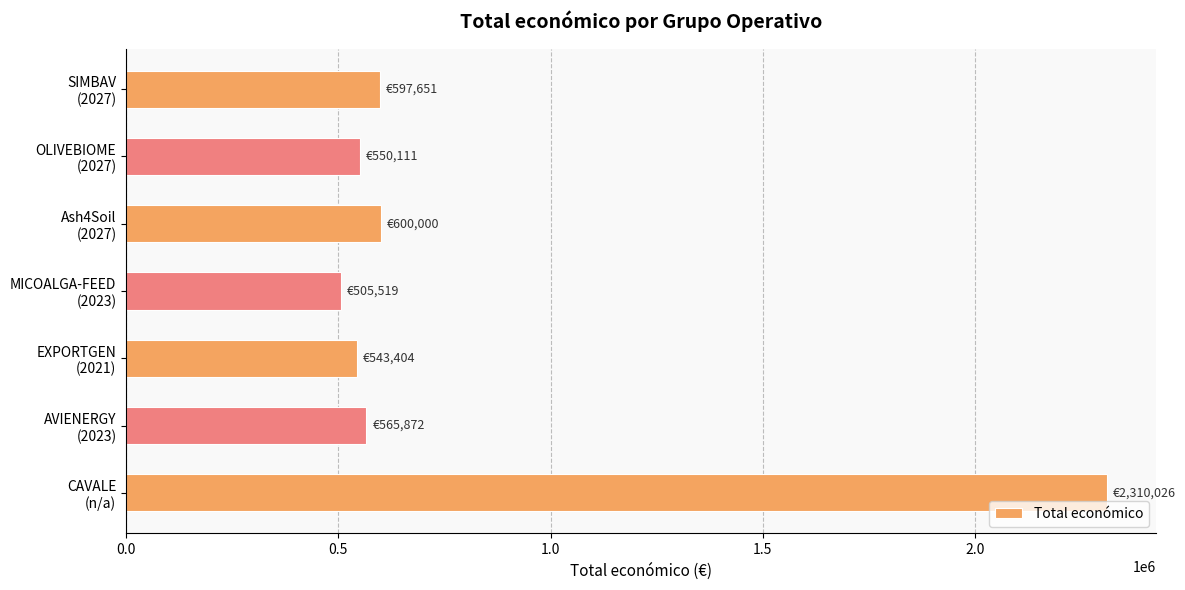

What is the sum of all values?

5672583